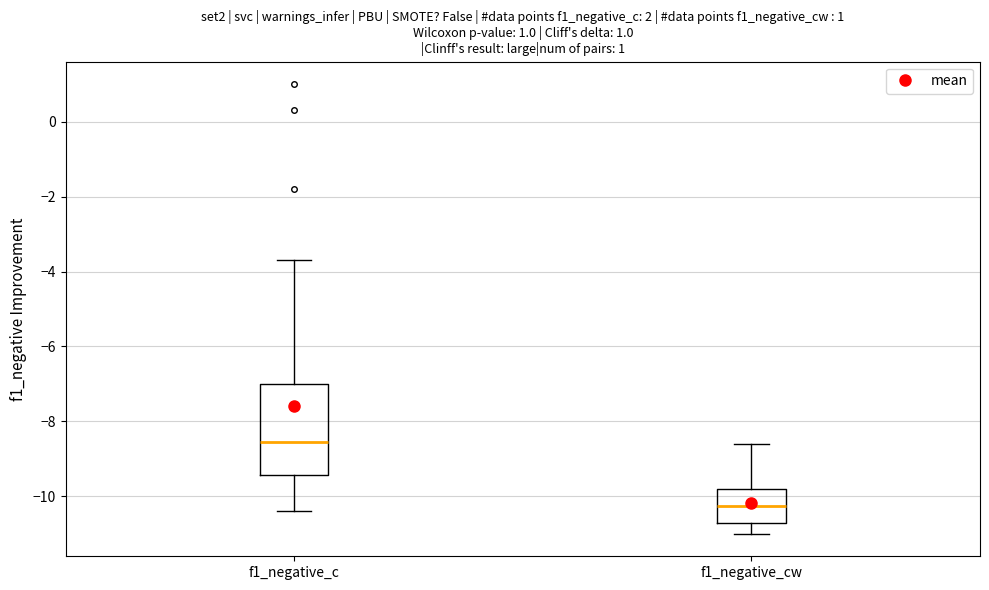

Reading left to right, read every box against the y-axis: the position of its median line, the range the box covers, and the ends of its whiskers. The values are not printed on the chart, so give them approximately, as read against the axis.

f1_negative_c: median -8.6, box -9.4 to -7.0, whiskers -10.4 to -3.6
f1_negative_cw: median -10.2, box -10.6 to -9.8, whiskers -11.0 to -8.6